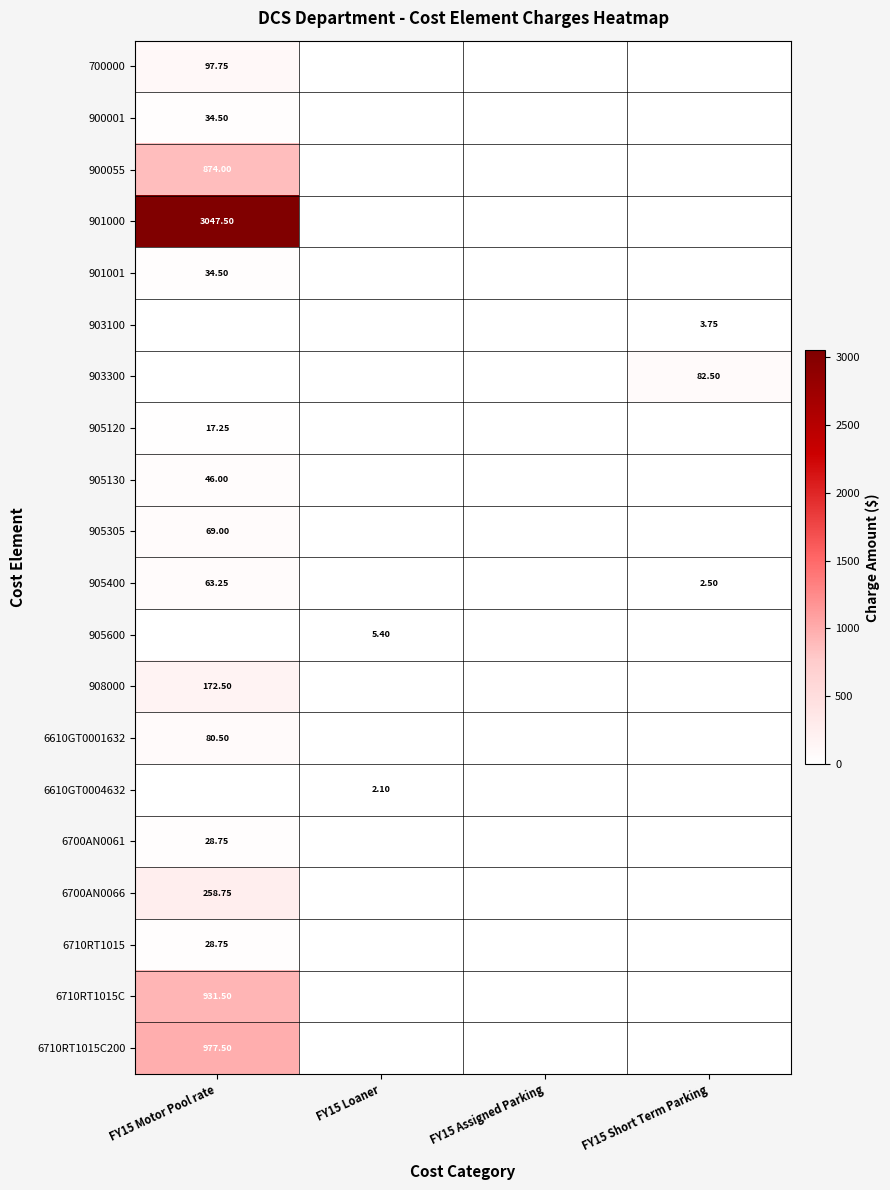

How many values in 905400 are above zero?

2